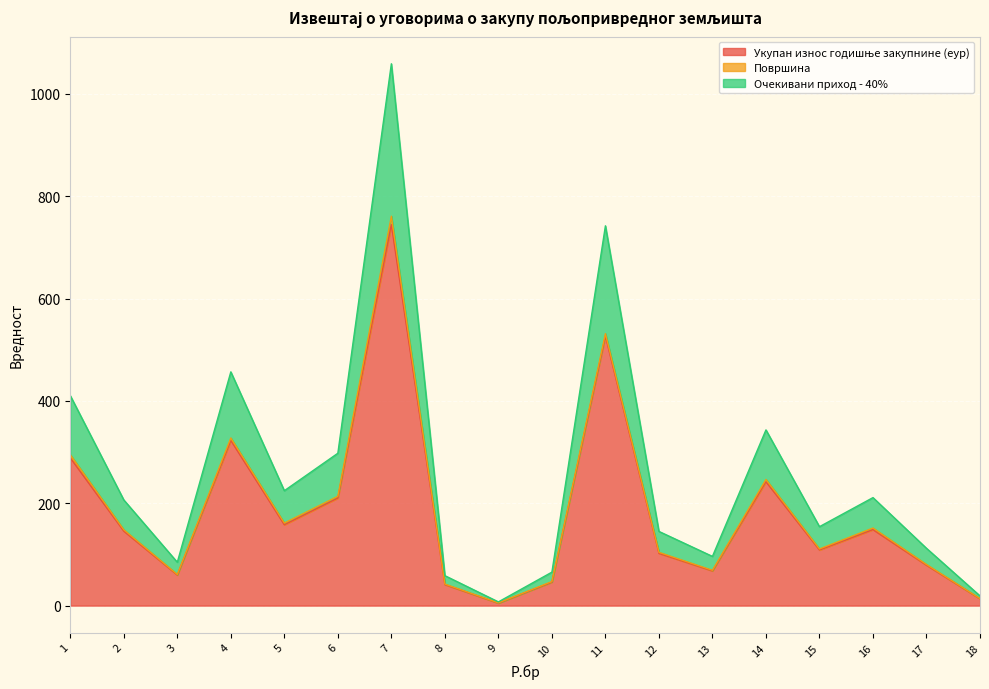

True or false: Очекивани приход - 40% has a value of 120.9 at 3.

False